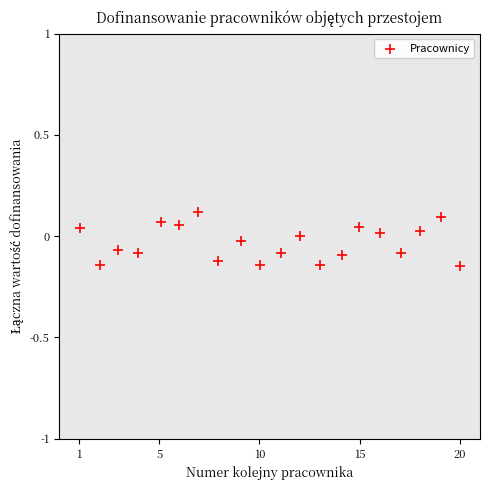

What is the range of Y values (max minus min)?

0.3